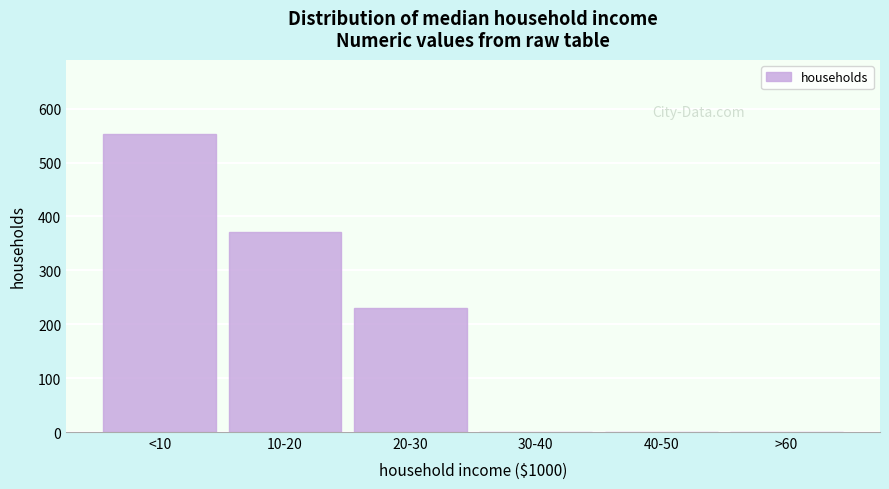

Reading left to right, extract all data points from this chart.

<10=552.5	10-20=371.6	20-30=230.6	30-40=0.0	40-50=0.0	>60=0.0